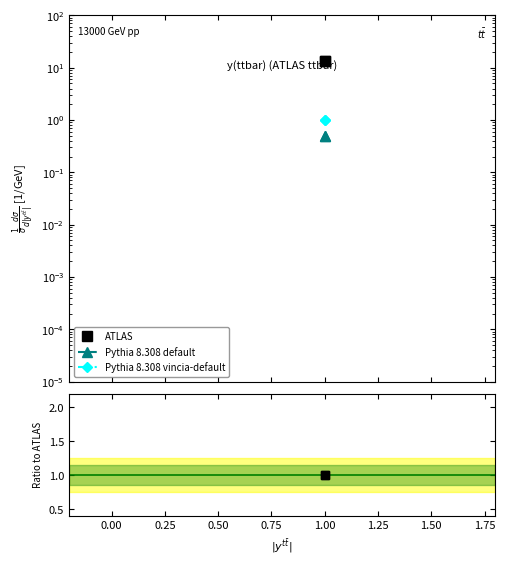

Is it true that ATLAS equals 0.3 at 1.00?

False